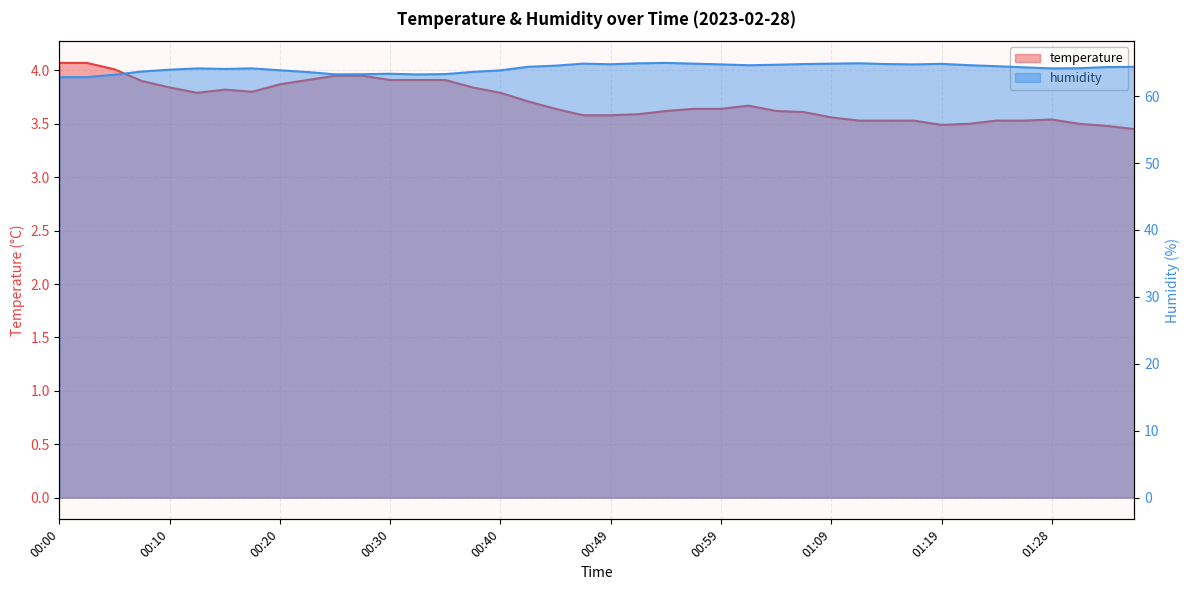

At how many categories does at least one series exceed 24?

40